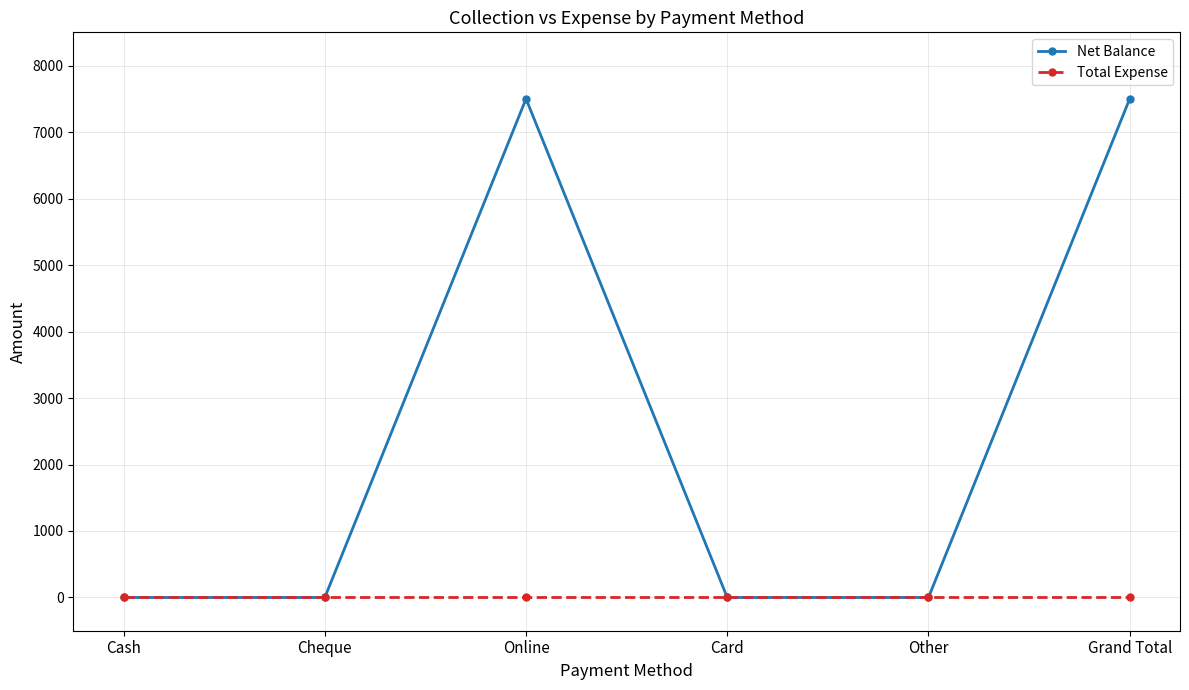

Reading left to right, list all the values displayed in this chart.

Net Balance: Cash=0	Cheque=0	Online=7500	Card=0	Other=0	Grand Total=7500
Total Expense: Cash=0	Cheque=0	Online=0	Card=0	Other=0	Grand Total=0